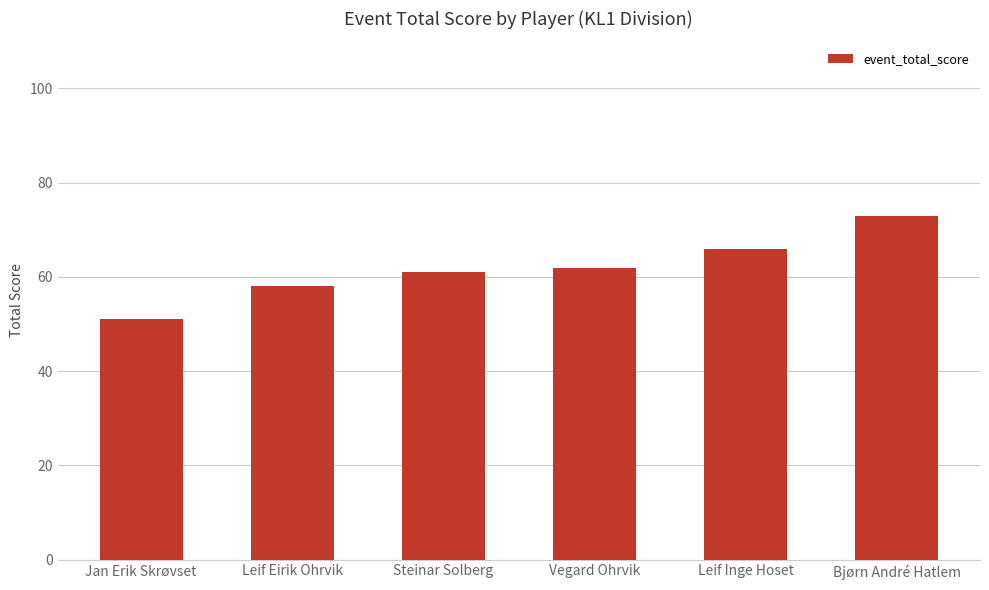

How many values are between 58 and 66?

4